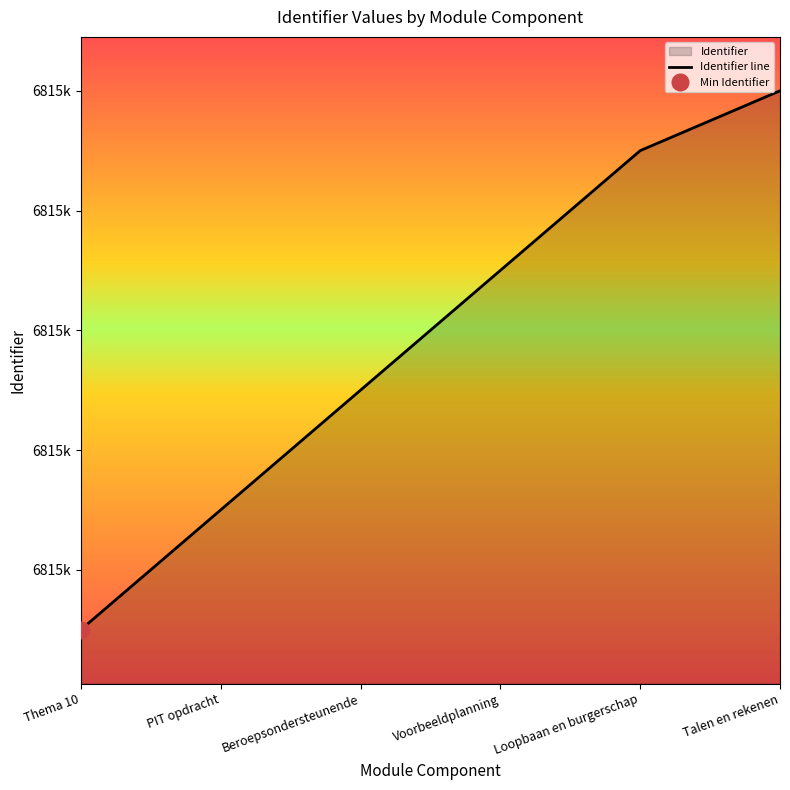

List the labels in order of value, smallest first.

Thema 10, PIT opdracht, Beroepsondersteunende, Voorbeeldplanning, Loopbaan en burgerschap, Talen en rekenen